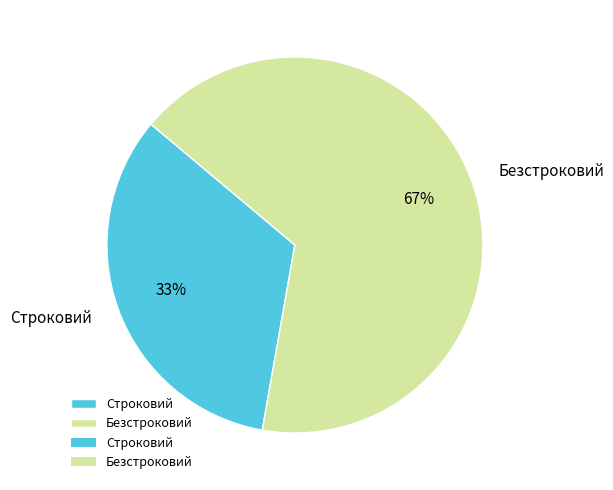

What is the ratio of the value at Строковий to the value at Безстроковий?

0.5